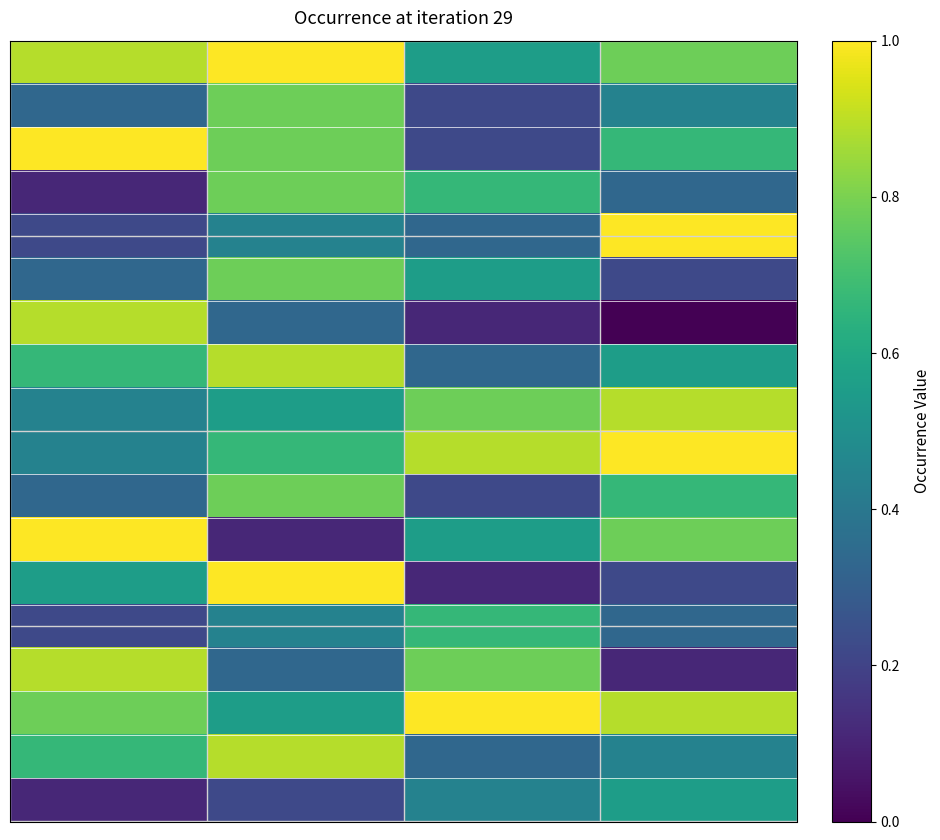

Count the number of categories in the chart.

4